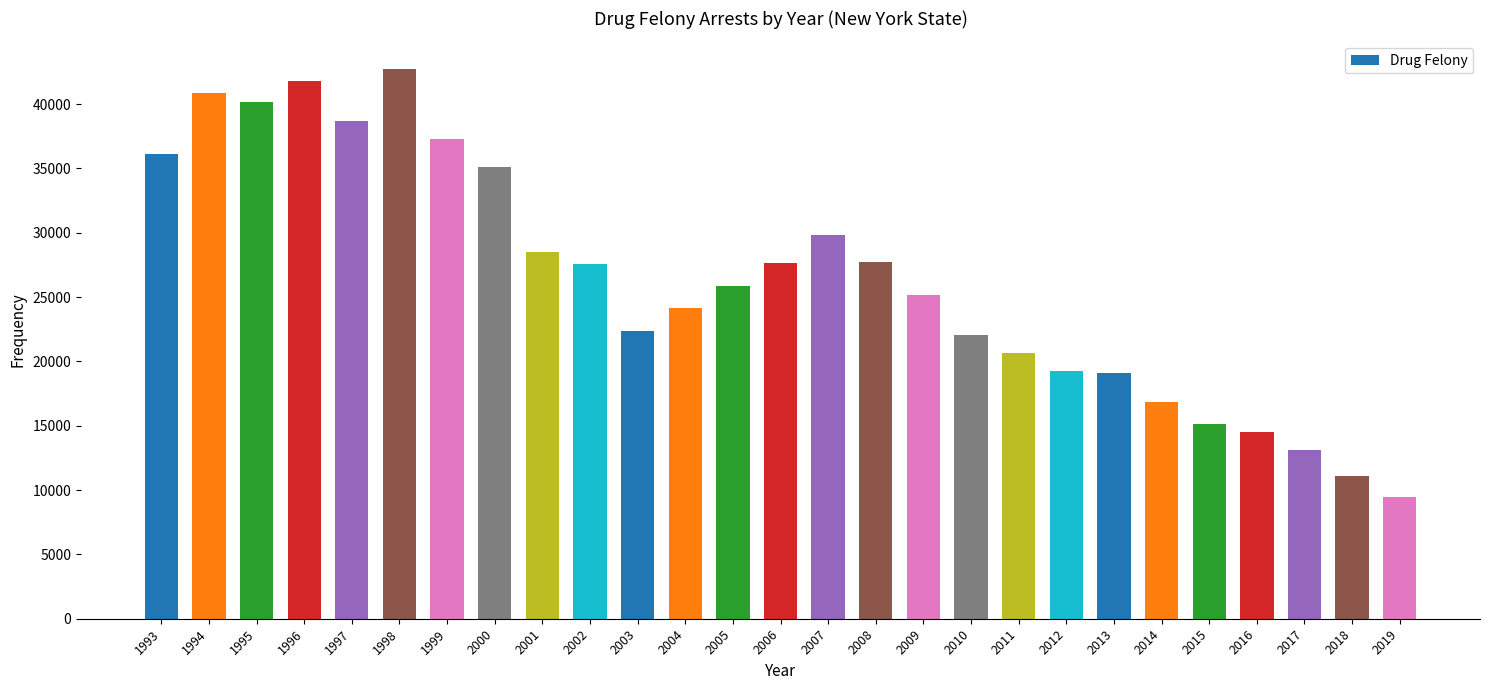

How many values are below 25886?

13